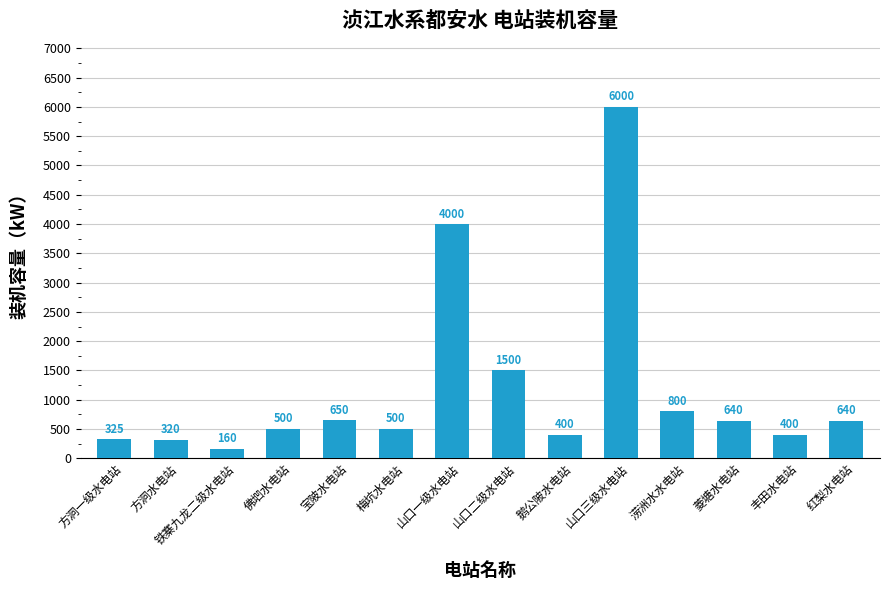

At which label is the value closest to 3080?

山口一级水电站